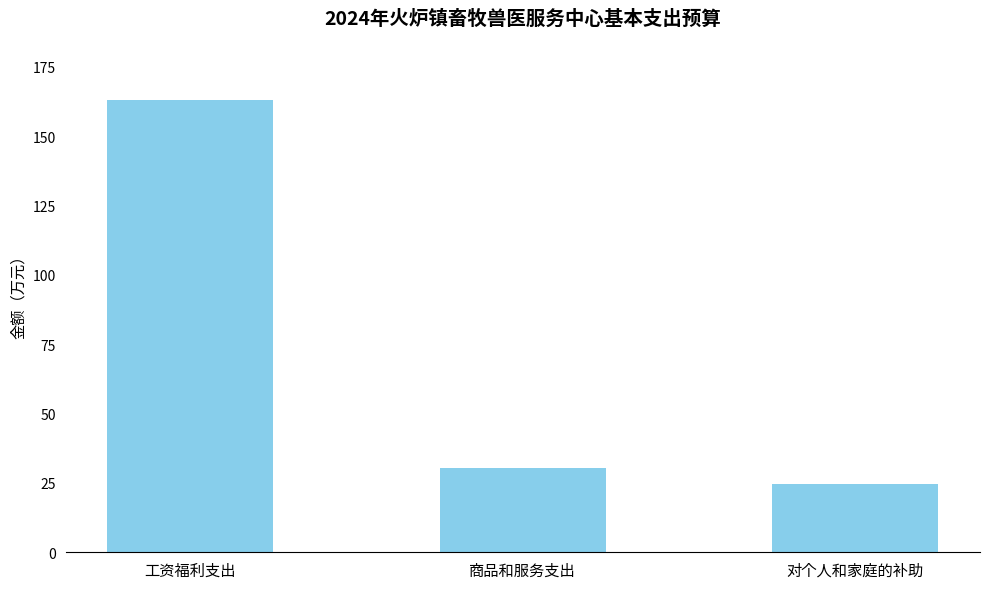

Which label corresponds to the smallest value in the chart?

对个人和家庭的补助